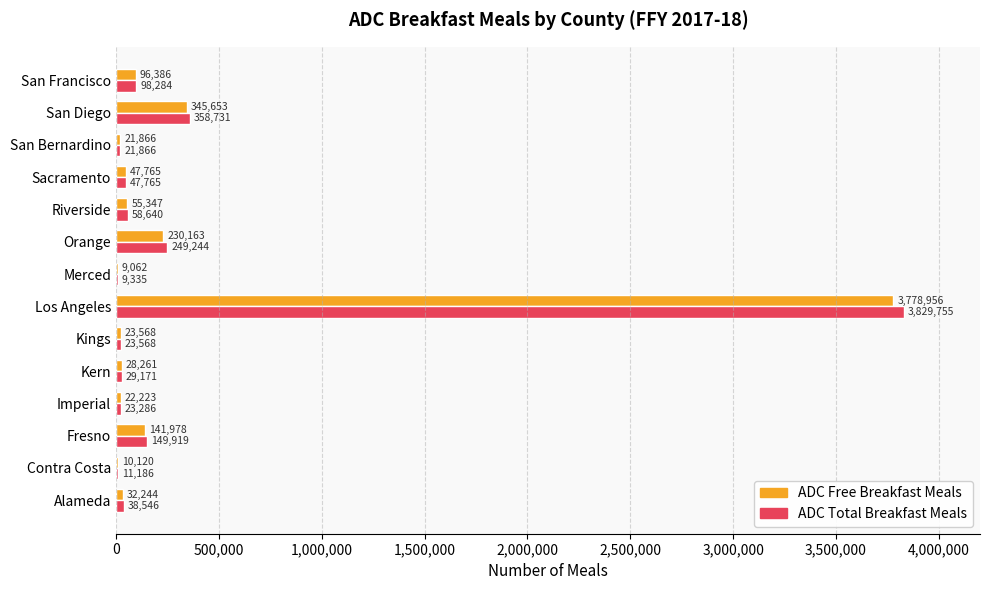

Which series has the largest total across all categories?

ADC Total Breakfast Meals